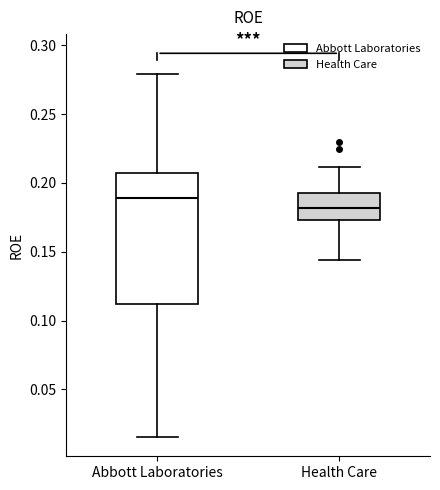

Reading left to right, read every box against the y-axis: the position of its median line, the range the box covers, and the ends of its whiskers. The values are not printed on the chart, so give them approximately, as read against the axis.

Abbott Laboratories: median 0.190, box 0.110 to 0.210, whiskers 0.015 to 0.280
Health Care: median 0.180, box 0.175 to 0.190, whiskers 0.145 to 0.210